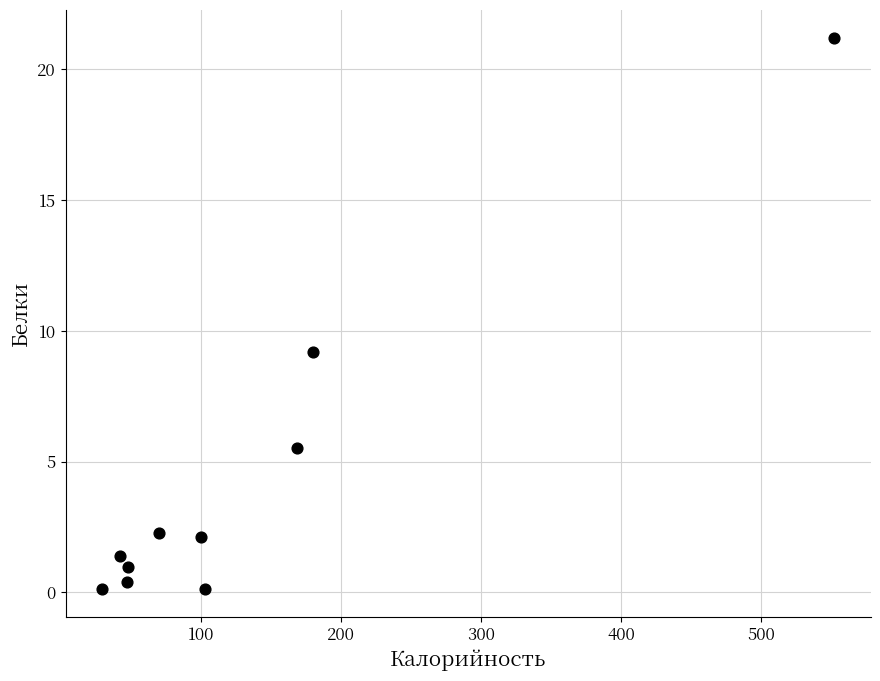

What is the average Y value?

4.3